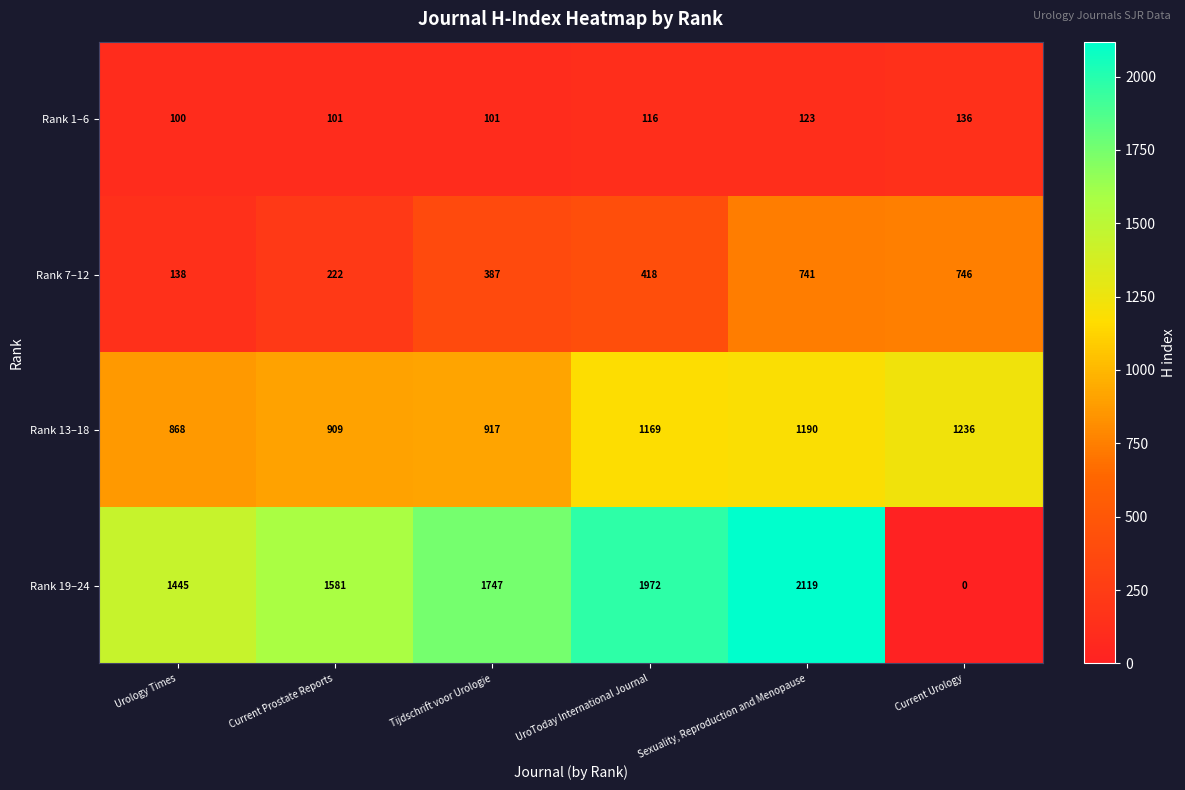

Reading left to right, extract all data points from this chart.

Rank 1–6: Urology Times=100	Current Prostate Reports=101	Tijdschrift voor Urologie=101	UroToday International Journal=116	Sexuality, Reproduction and Menopause=123	Current Urology=136
Rank 7–12: Urology Times=138	Current Prostate Reports=222	Tijdschrift voor Urologie=387	UroToday International Journal=418	Sexuality, Reproduction and Menopause=741	Current Urology=746
Rank 13–18: Urology Times=868	Current Prostate Reports=909	Tijdschrift voor Urologie=917	UroToday International Journal=1169	Sexuality, Reproduction and Menopause=1190	Current Urology=1236
Rank 19–24: Urology Times=1445	Current Prostate Reports=1581	Tijdschrift voor Urologie=1747	UroToday International Journal=1972	Sexuality, Reproduction and Menopause=2119	Current Urology=0